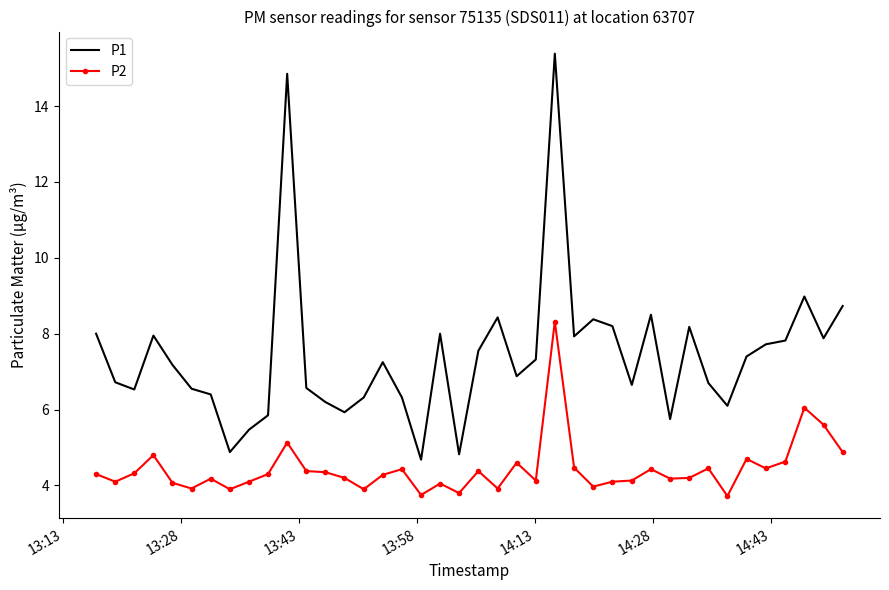

What is the minimum value for P1?

4.7